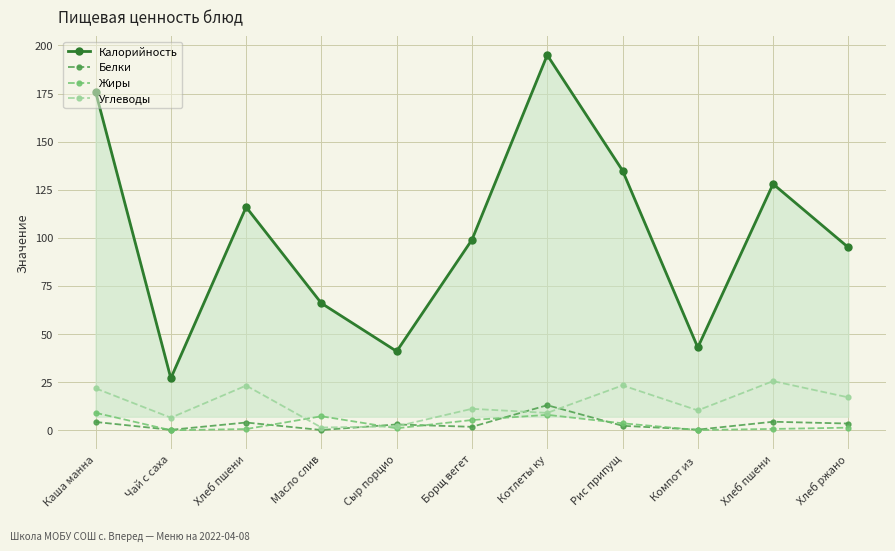

Does the chart display data point markers on the line(s)?

Yes